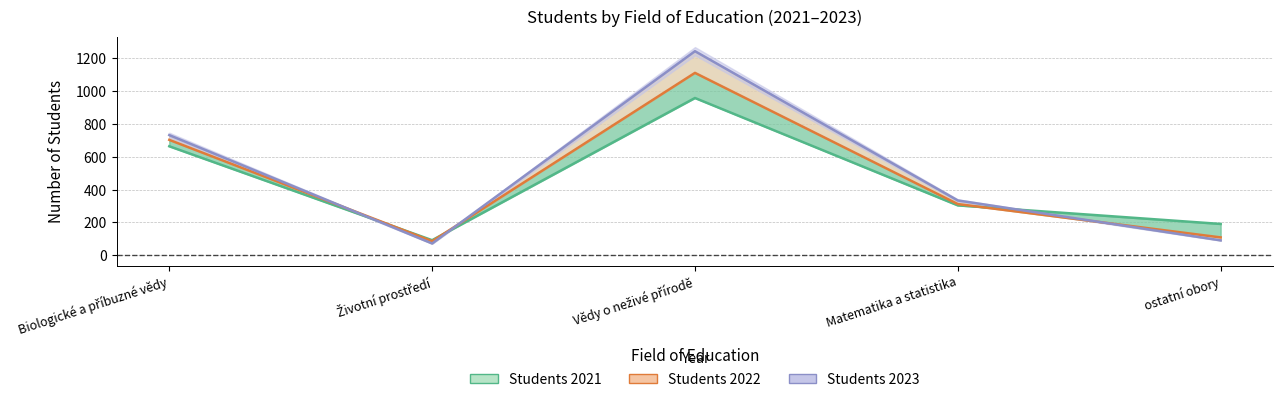

What is the label of the 2nd point from the left?

Životní prostředí